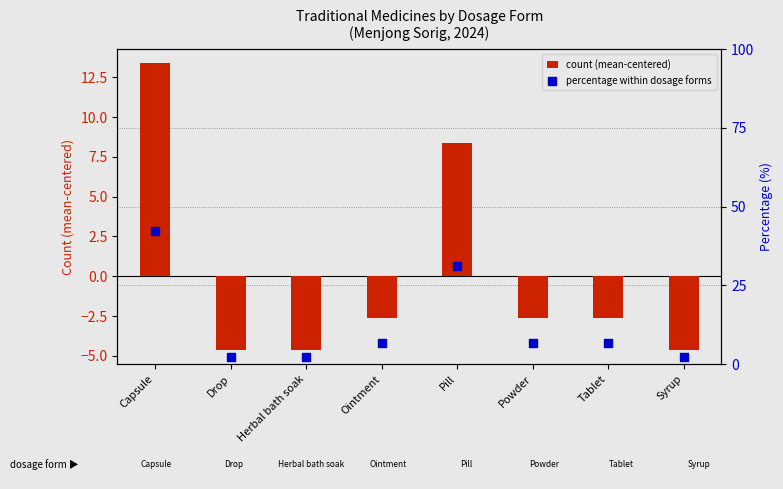

At how many categories does at least one series exceed -2?

8